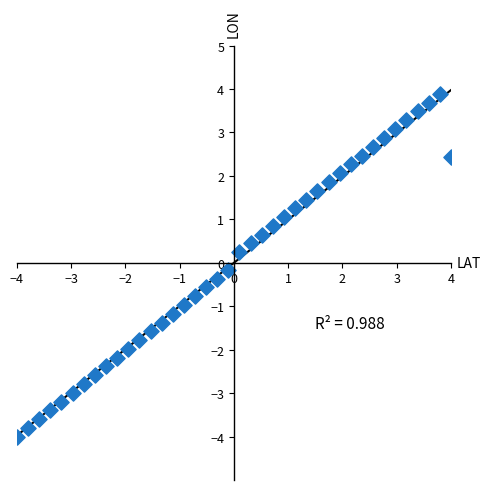

What is the range of X values (max minus min)?

8.0